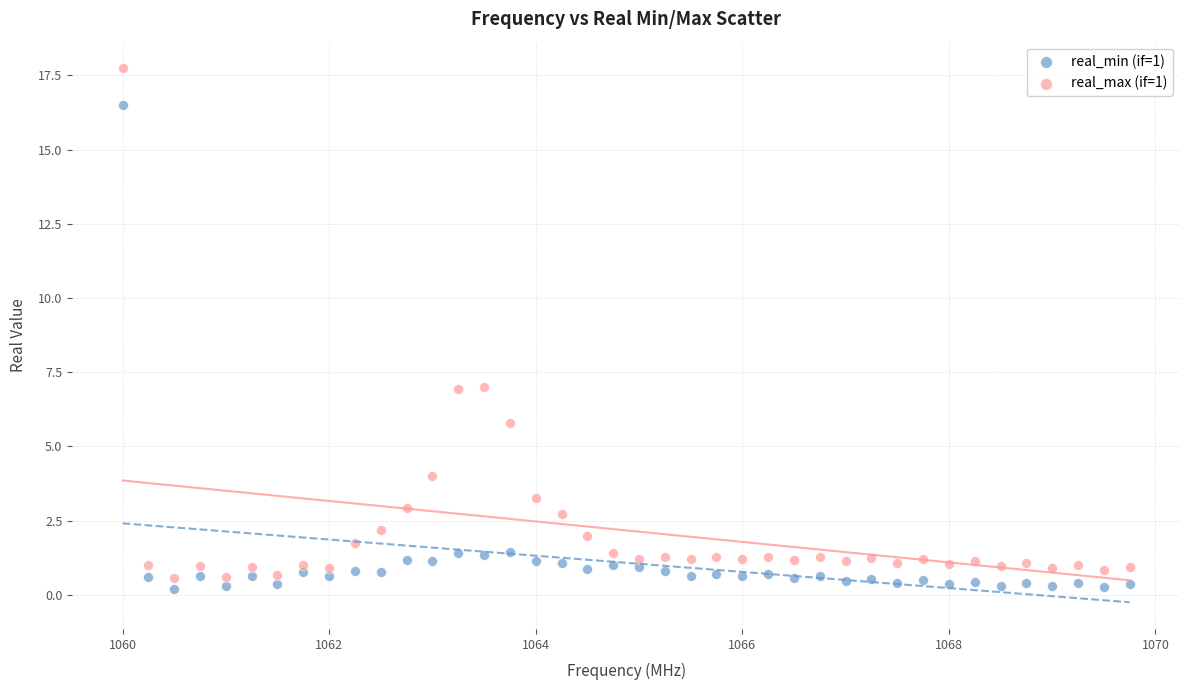

Which series contains the lowest Y value?

real_min (if=1)